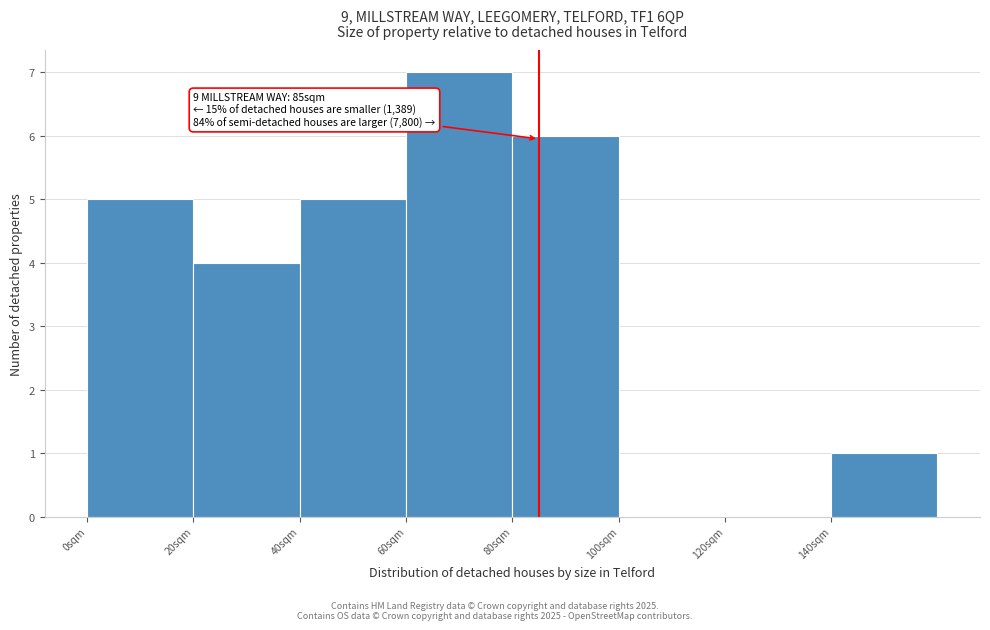

Over which range of the x-axis is the bar tallest?

60 to 80